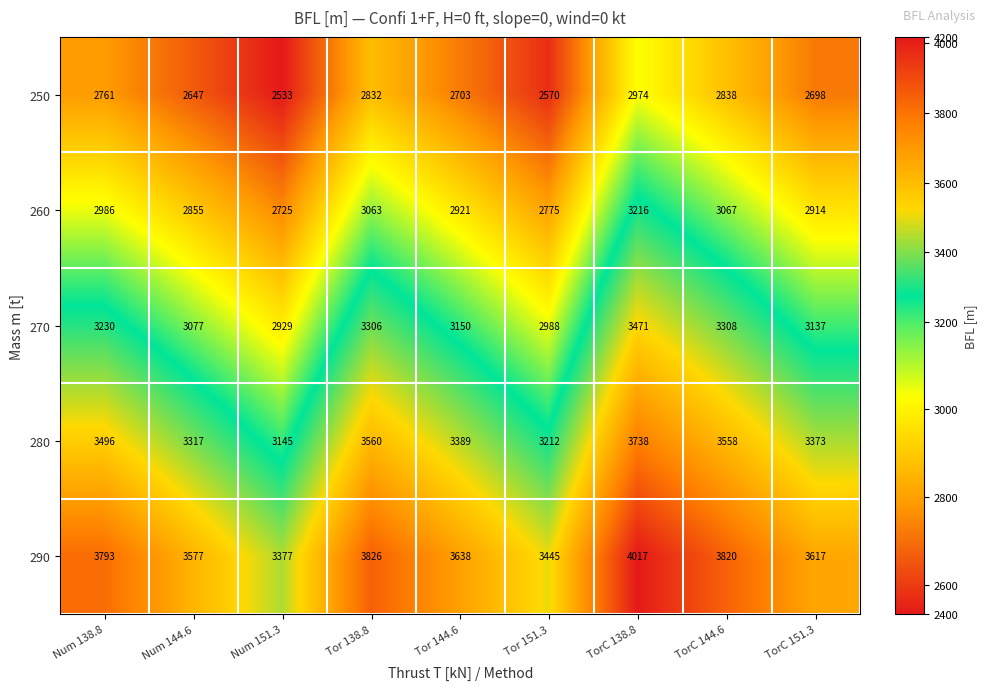

At which label is 250 closest to 2753?

Num 138.8